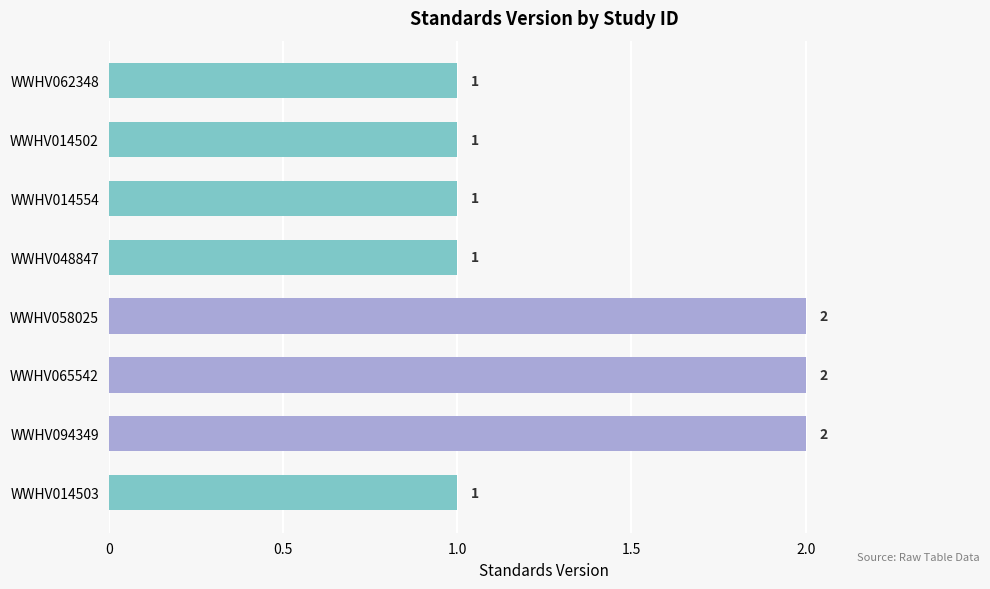

What is the maximum value shown in the chart?

2